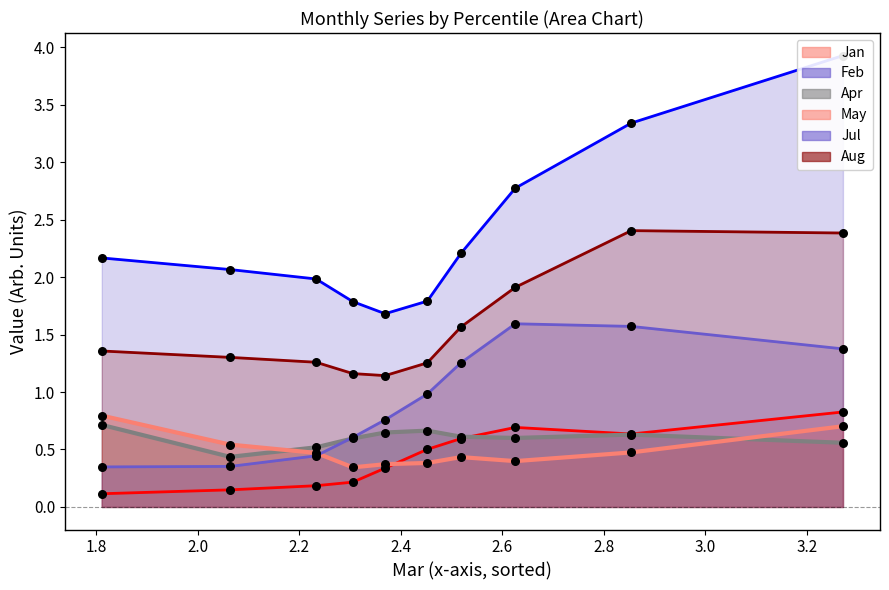

At how many categories does at least one series exceed 1?

10